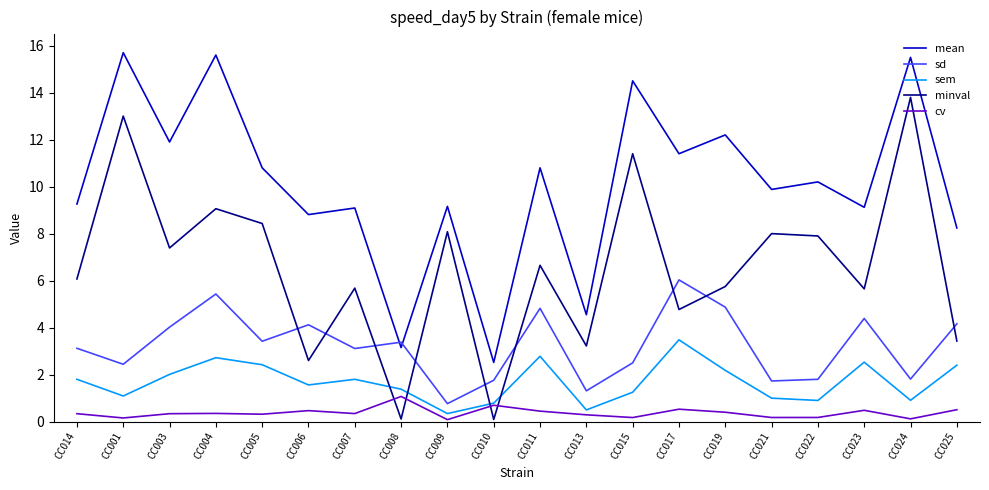

What is the difference between the highest and lowest values at CC004?

15.3